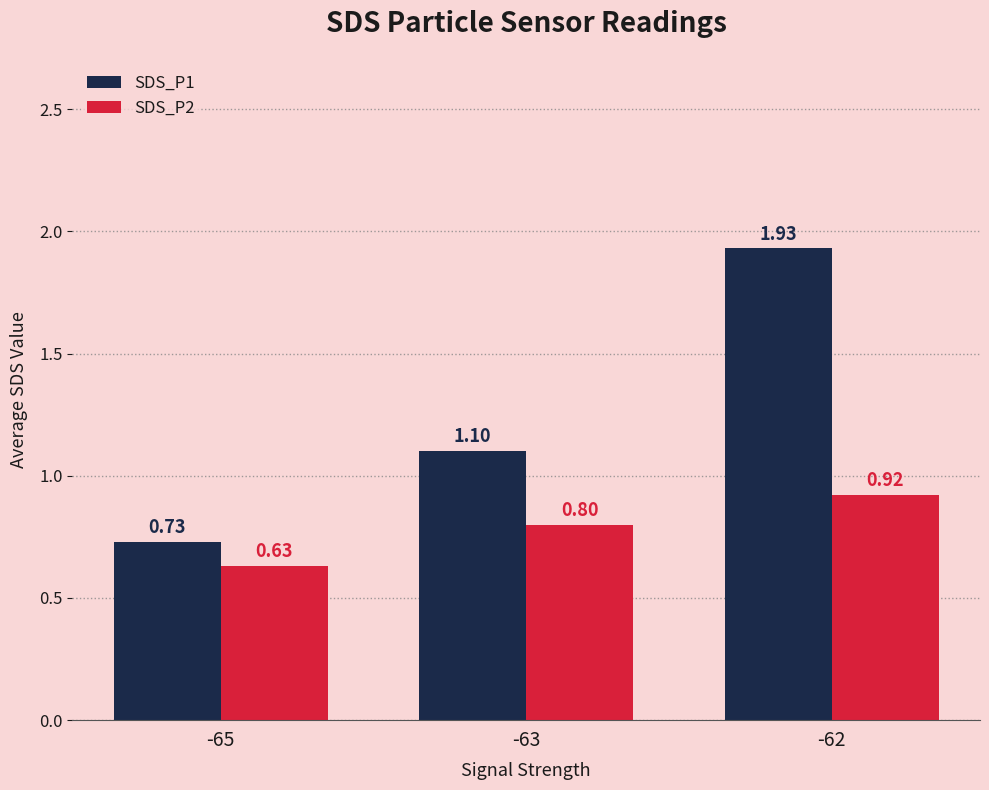

How many bars are there in each group?

2